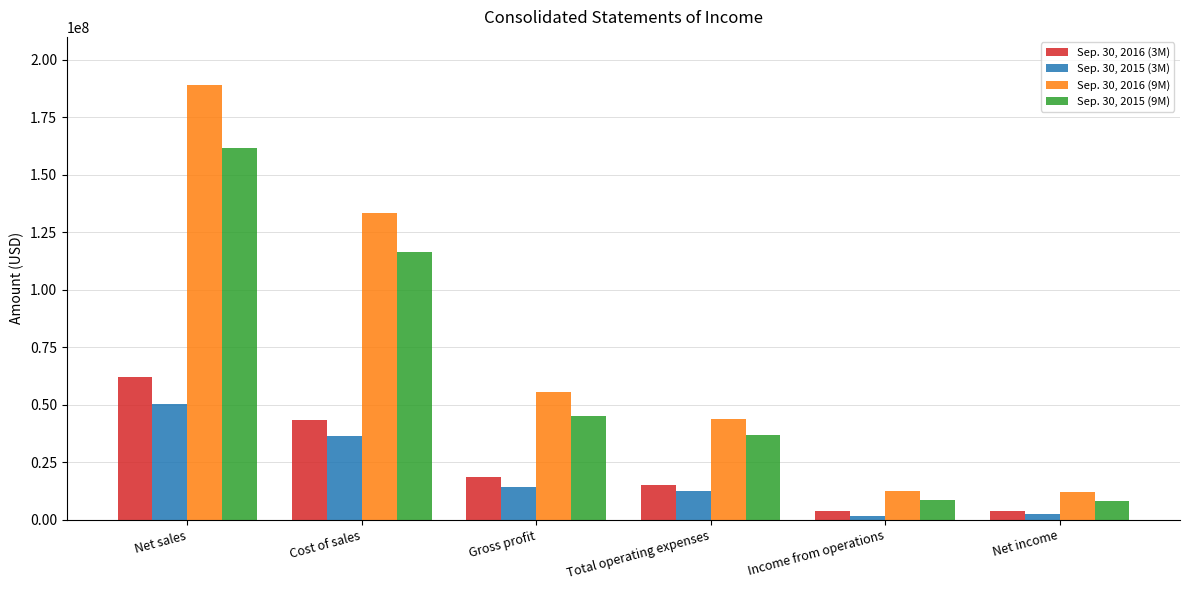

What is the average value of the Sep. 30, 2015 (9M) series?

62863476